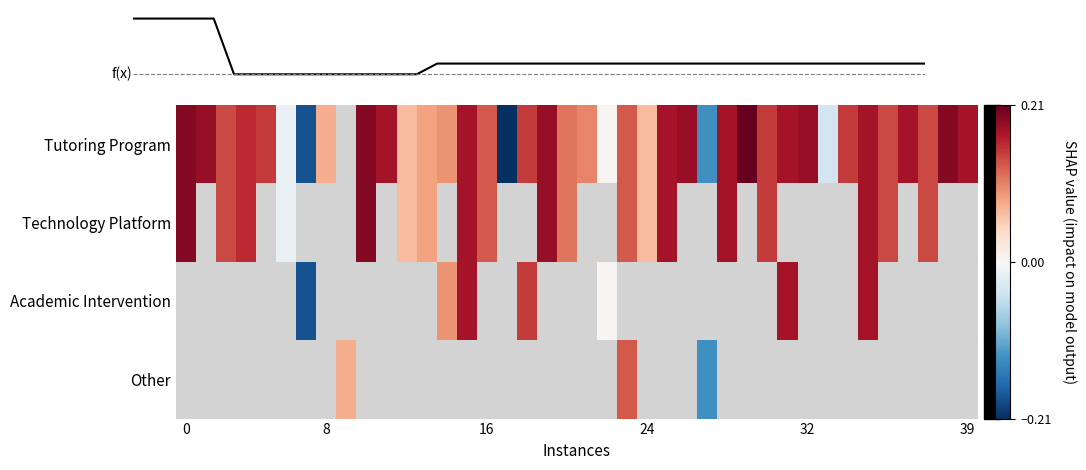

What is the difference between the maximum and minimum values in the Tutoring Program series?

0.4